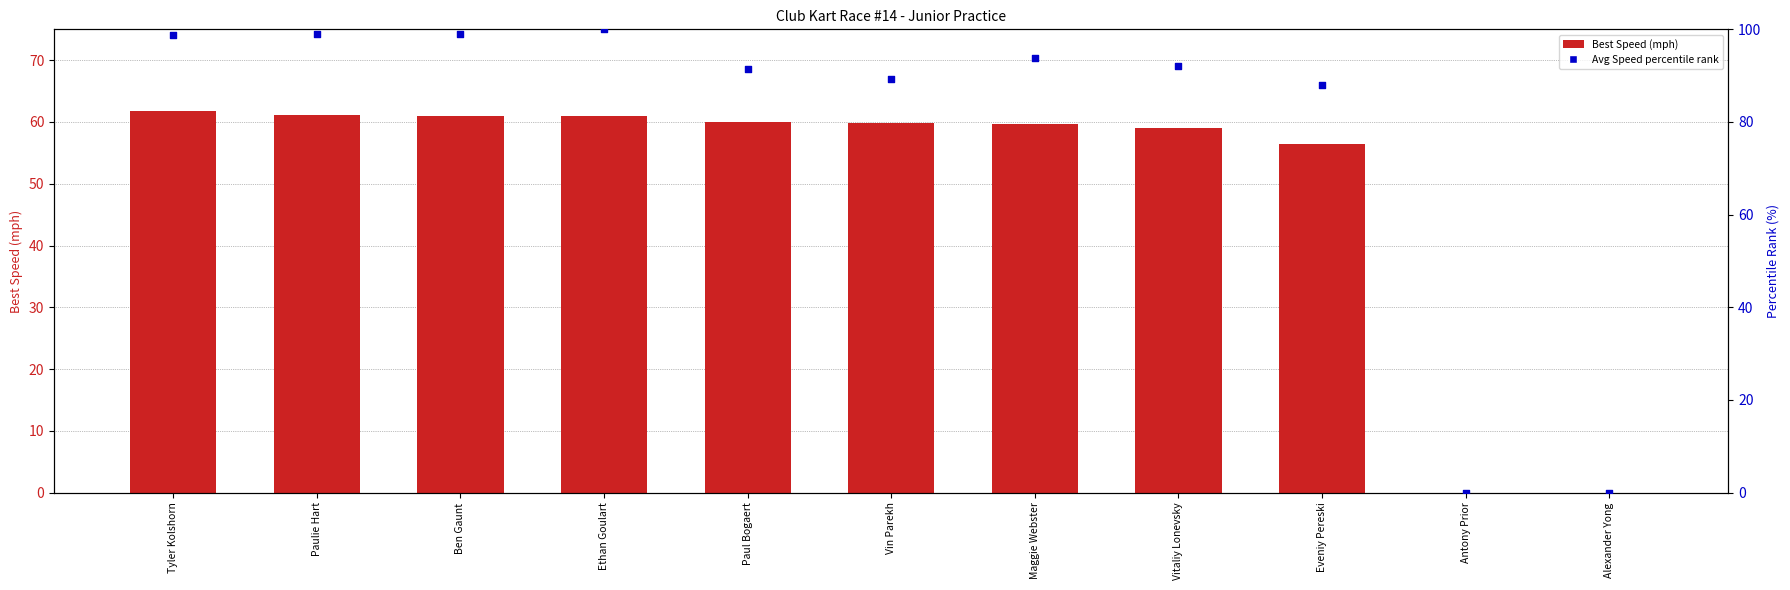

Which series has the widest spread of Y values?

Avg Speed % rank